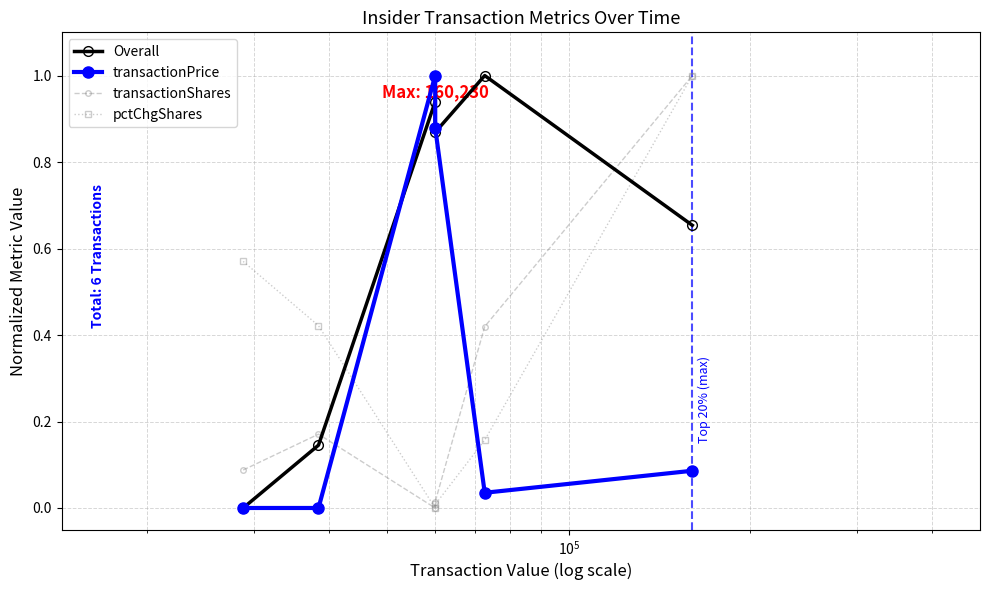

What is the maximum value shown in the chart?

1.0